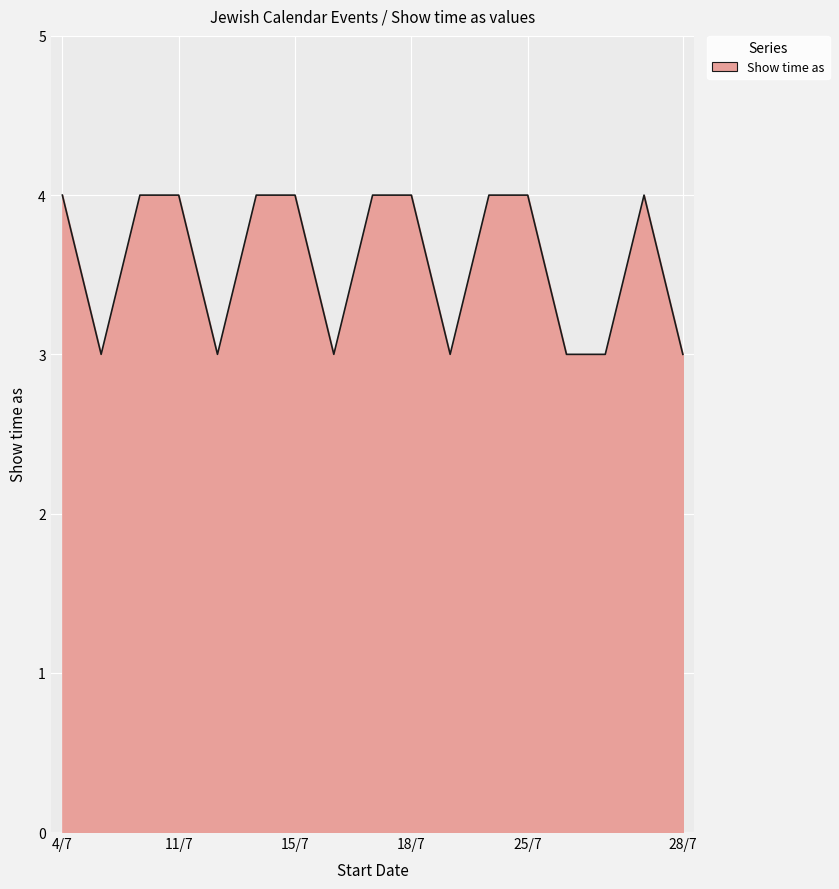

What is the maximum value shown in the chart?

4